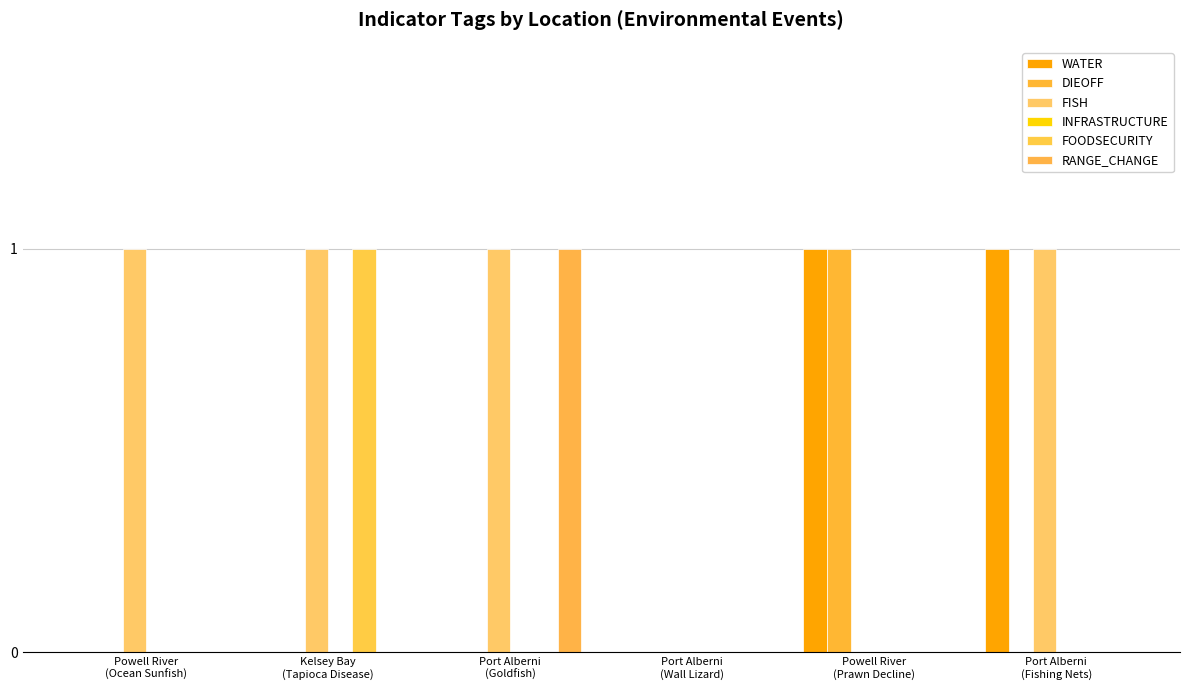

Reading left to right, list all the values displayed in this chart.

WATER: 0	0	0	0	1	1
DIEOFF: 0	0	0	0	1	0
FISH: 1	1	1	0	0	1
INFRASTRUCTURE: 0	0	0	0	0	0
FOODSECURITY: 0	1	0	0	0	0
RANGE_CHANGE: 0	0	1	0	0	0